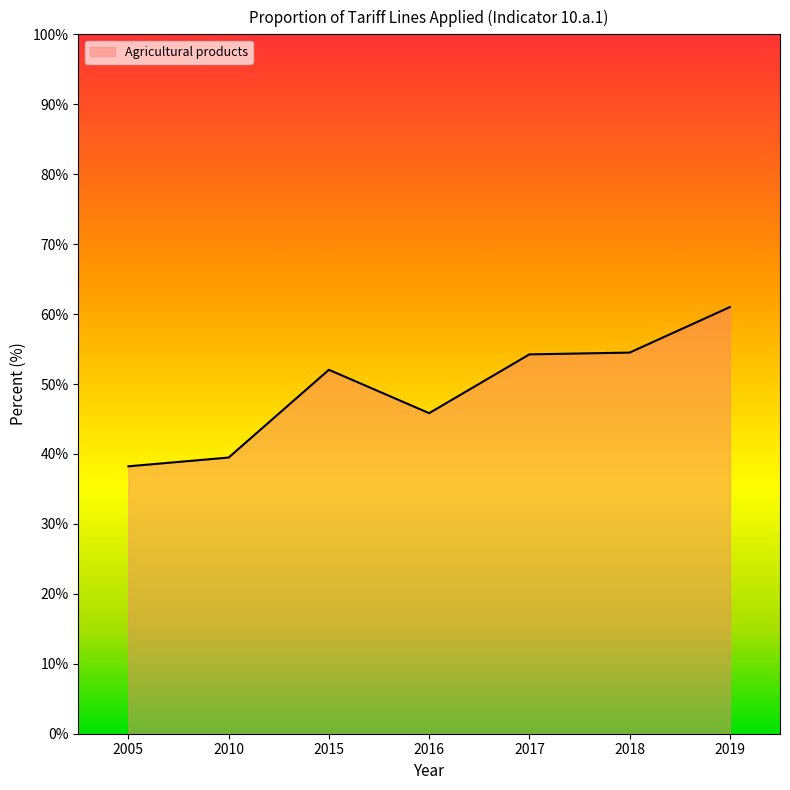

What is the sum of the values at 2018 and 2005?

92.7